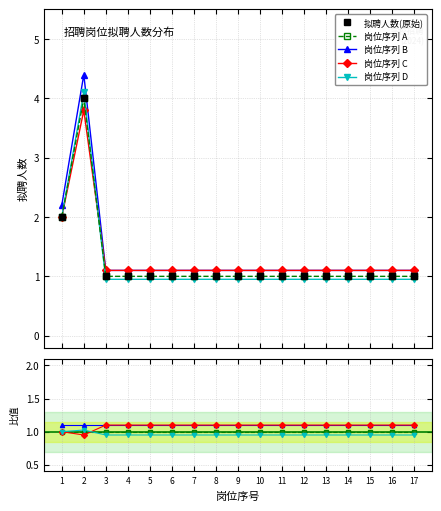

The 岗位序列 A series shows 0.6 at 6. True or false?

False